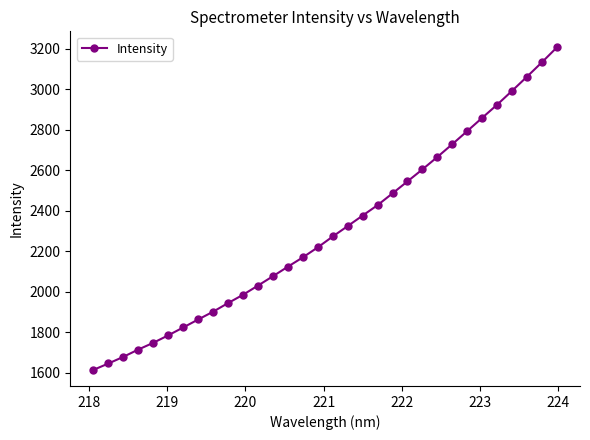

What is the difference between the second highest and second lowest values?

1488.6